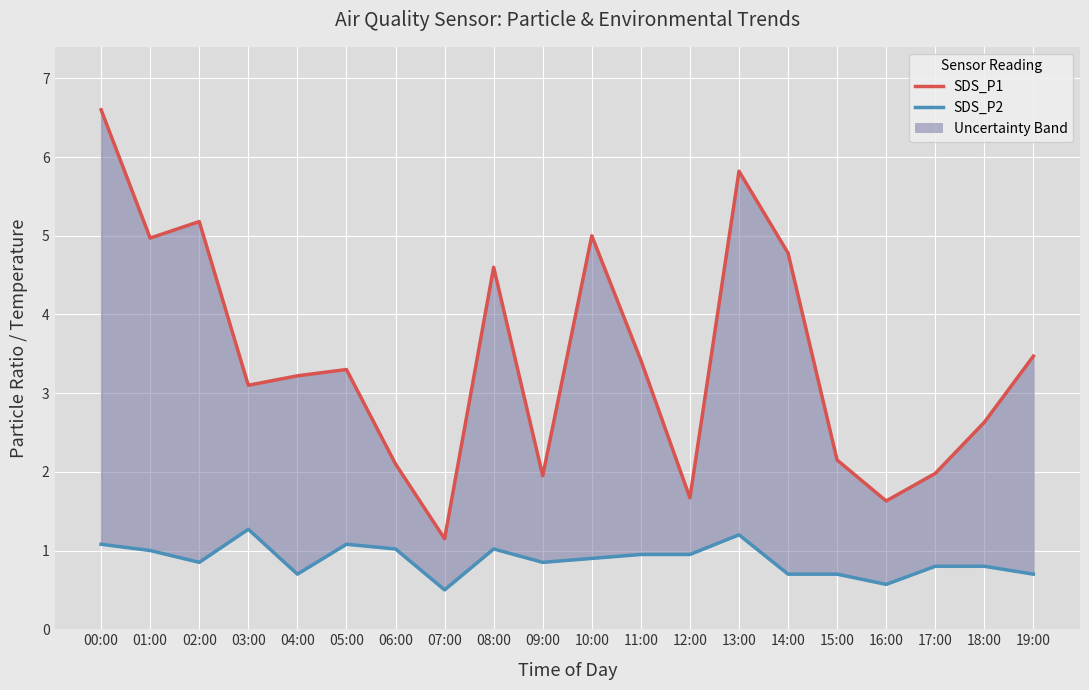

At which category is the sum across all series the highest?

00:00